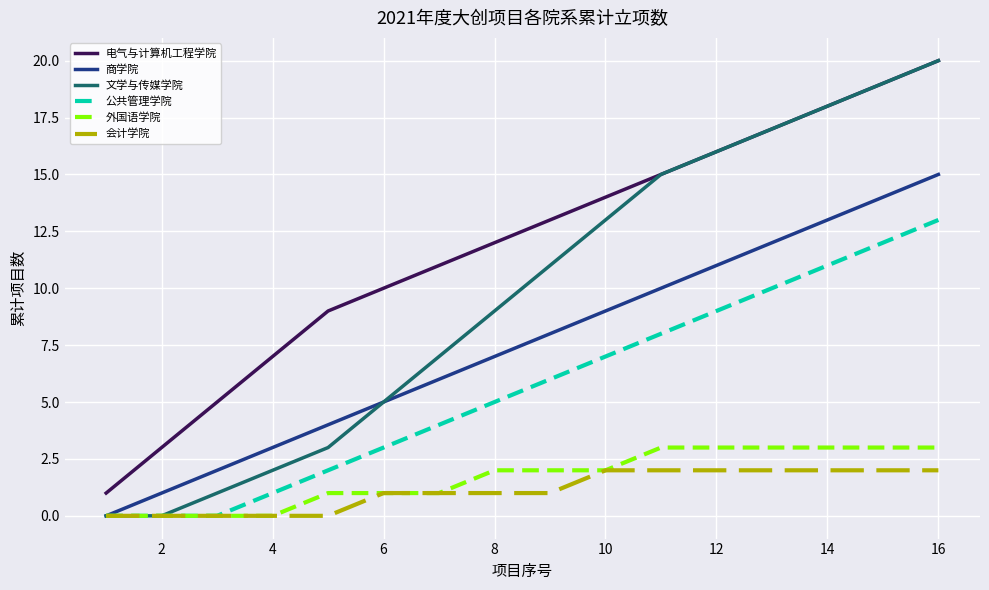

Which series has the largest range (max minus min)?

文学与传媒学院